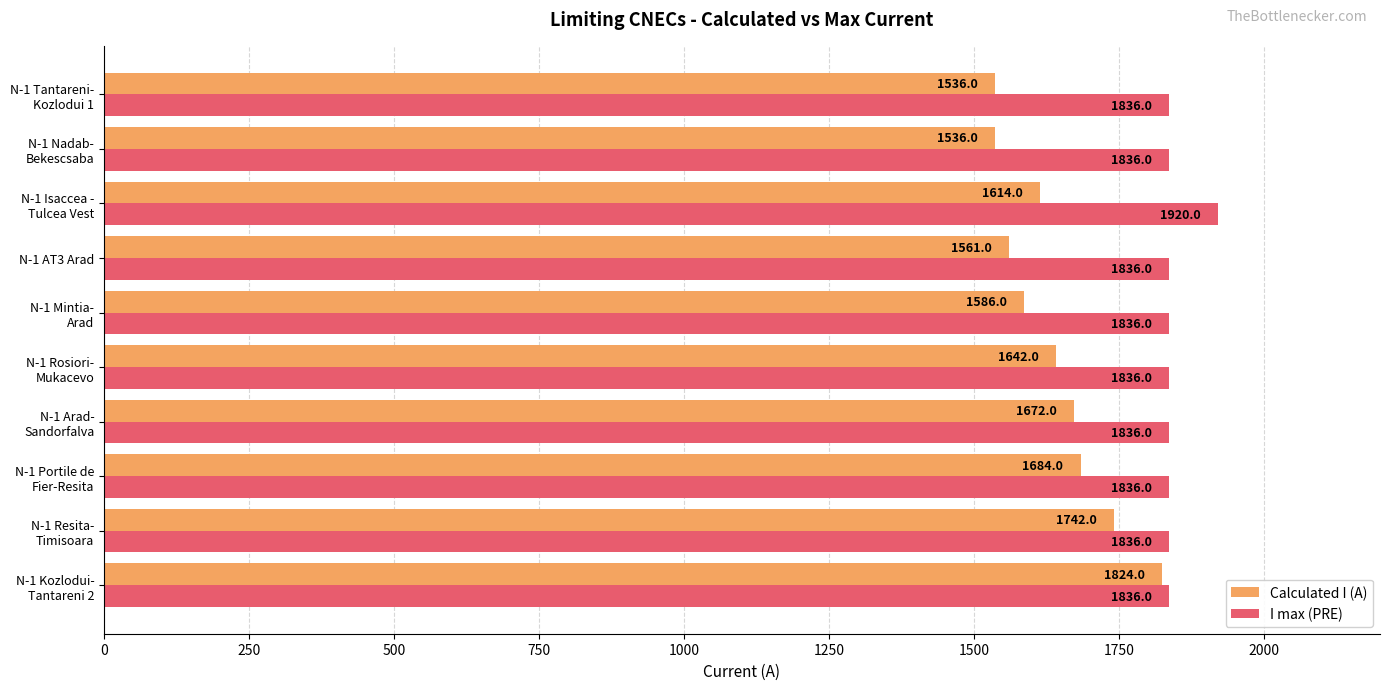

Count the number of categories in the chart.

10